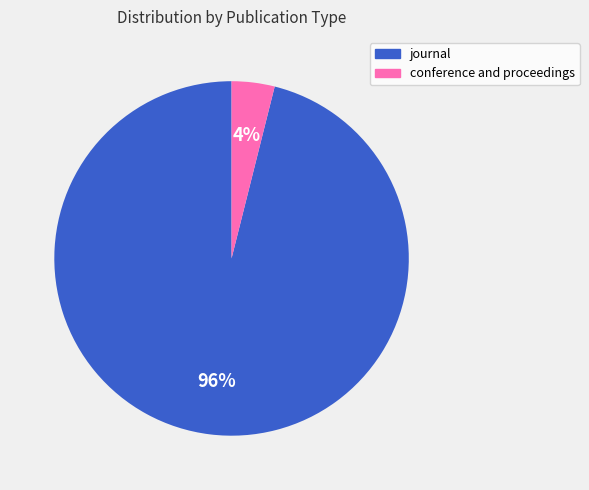

How many slices are in this pie chart?

2